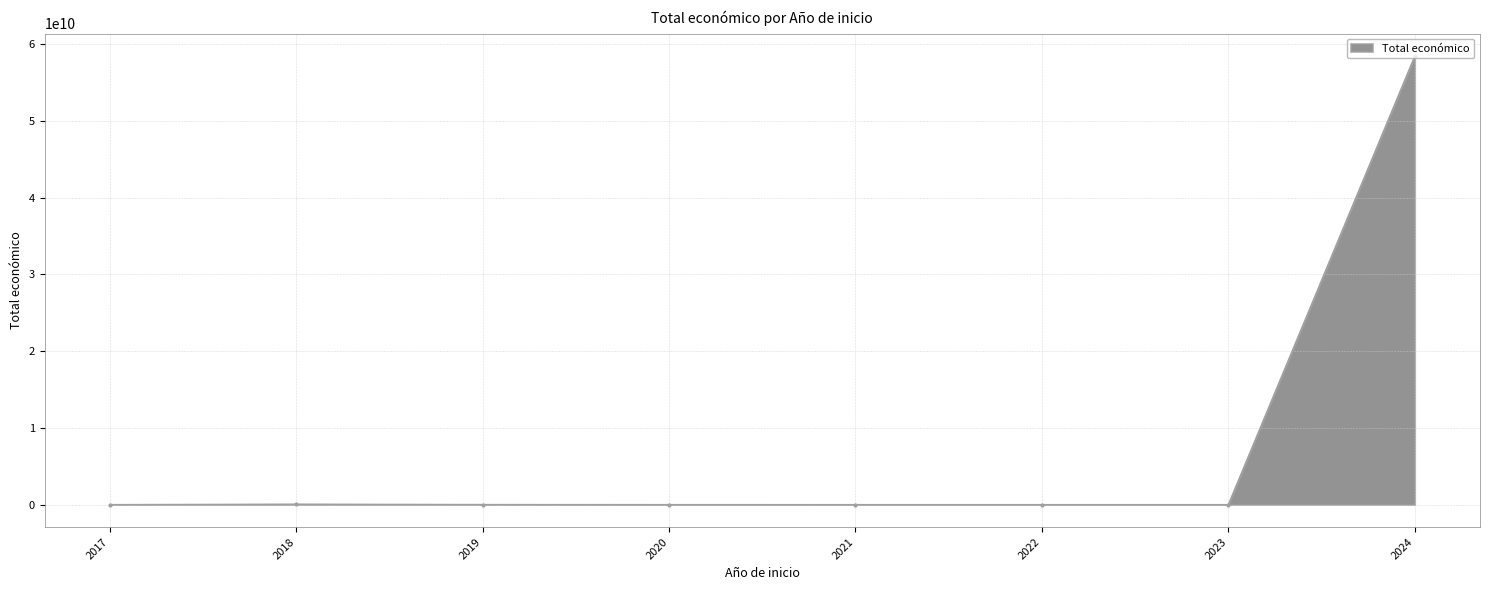

Does the chart display data point markers on the line(s)?

Yes